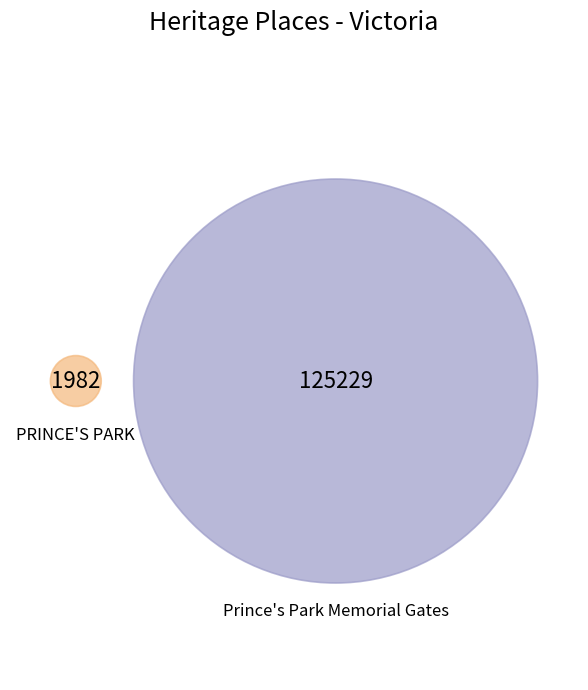

To the nearest percent, what is the difference between the largest and smallest slice percentages?

97%